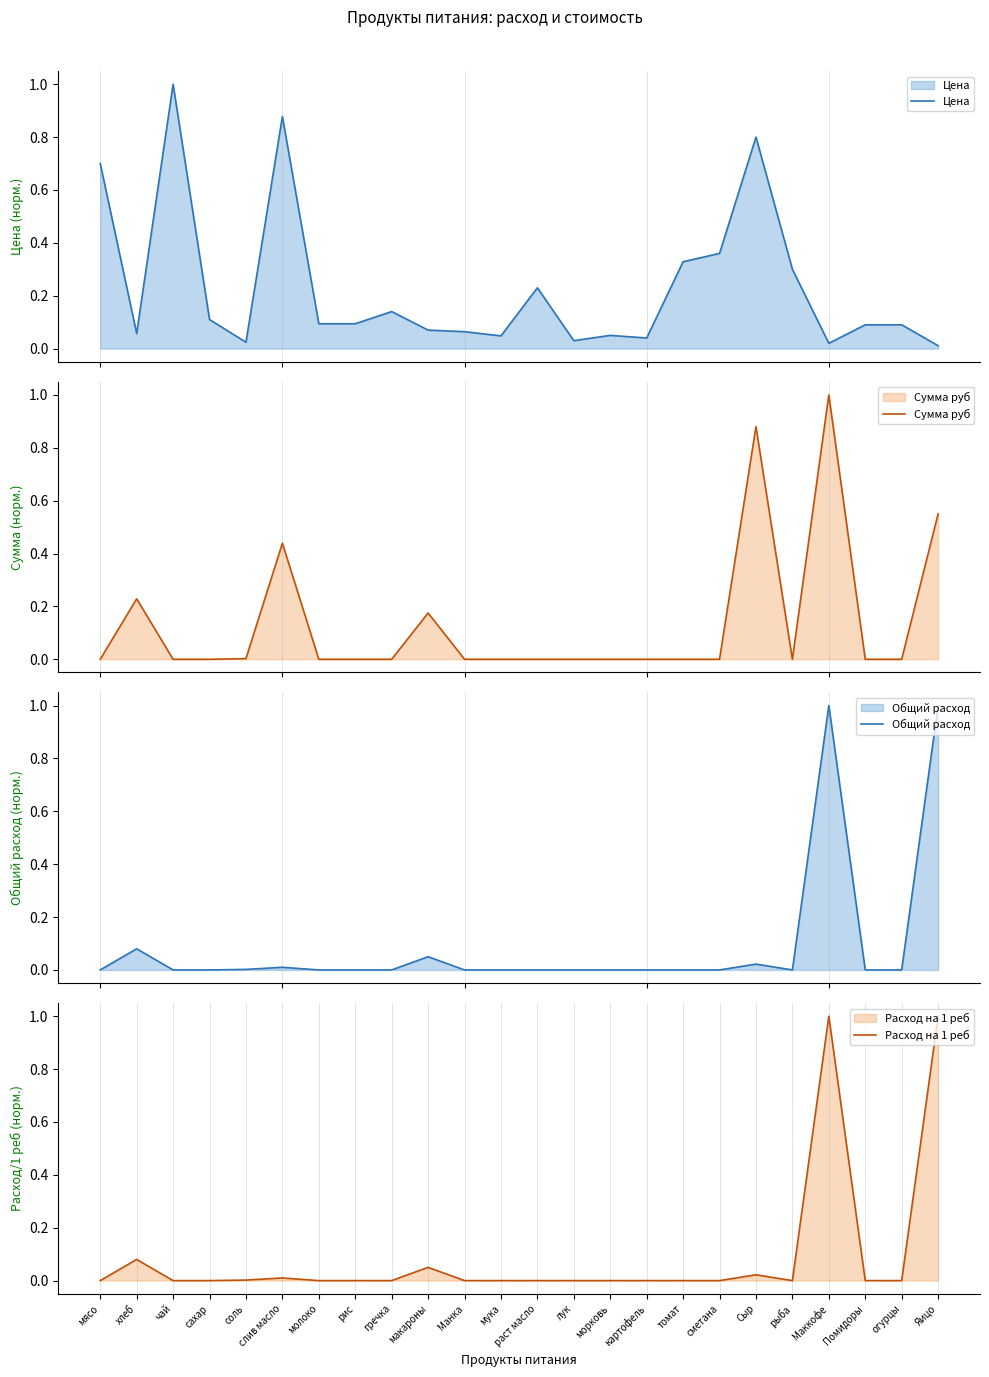

What is the label of the 24th point from the right?

мясо